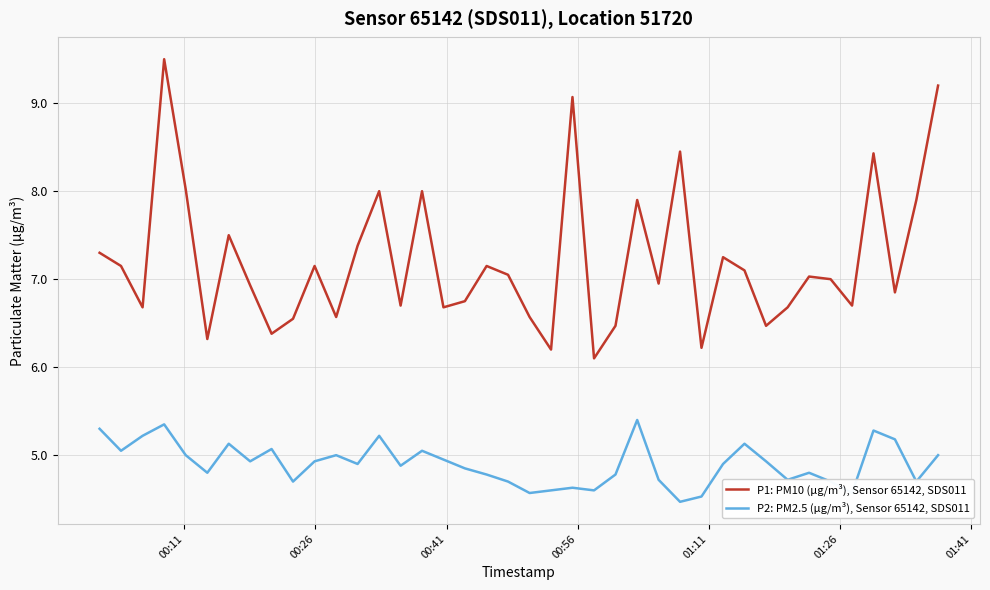

True or false: P1: PM10 (µg/m³), Sensor 65142, SDS011 and P2: PM2.5 (µg/m³), Sensor 65142, SDS011 cross at least once.

False